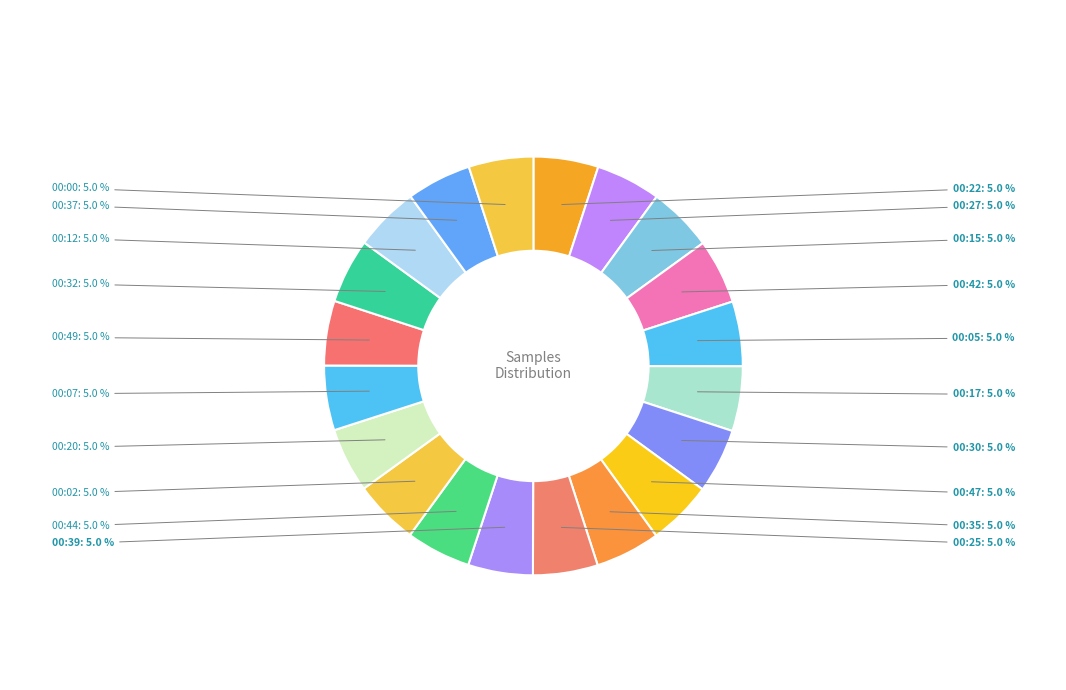

How many slices are in this pie chart?

20